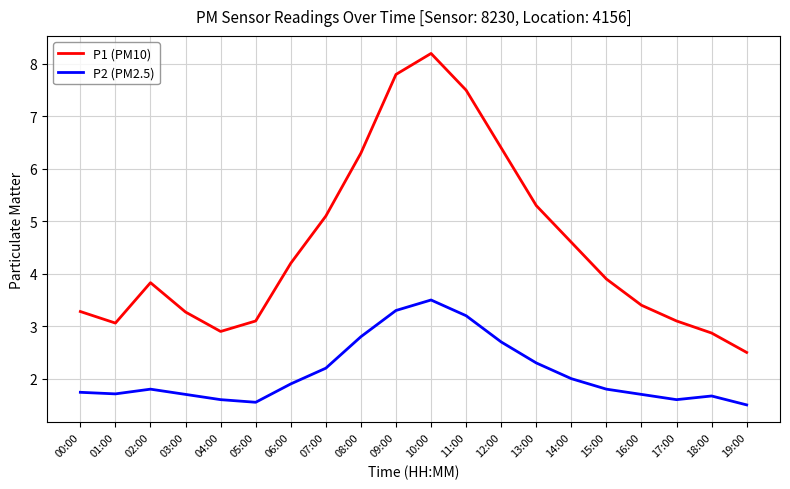

What position from the left is 17:00?

18